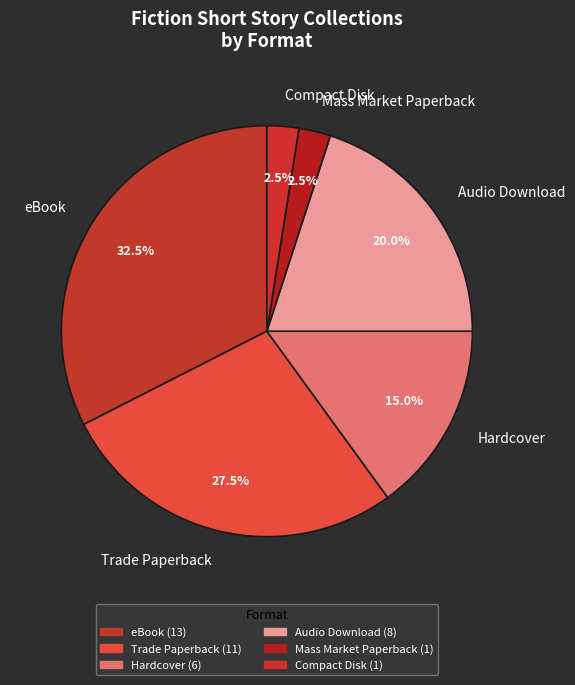

To the nearest percent, what is the average slice percentage?

17%